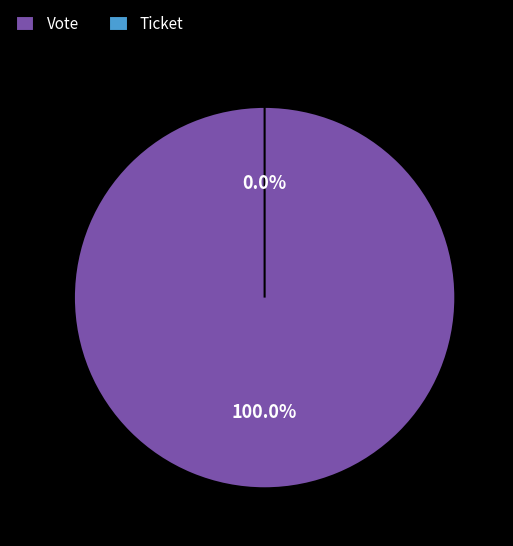

How many slices are in this pie chart?

2